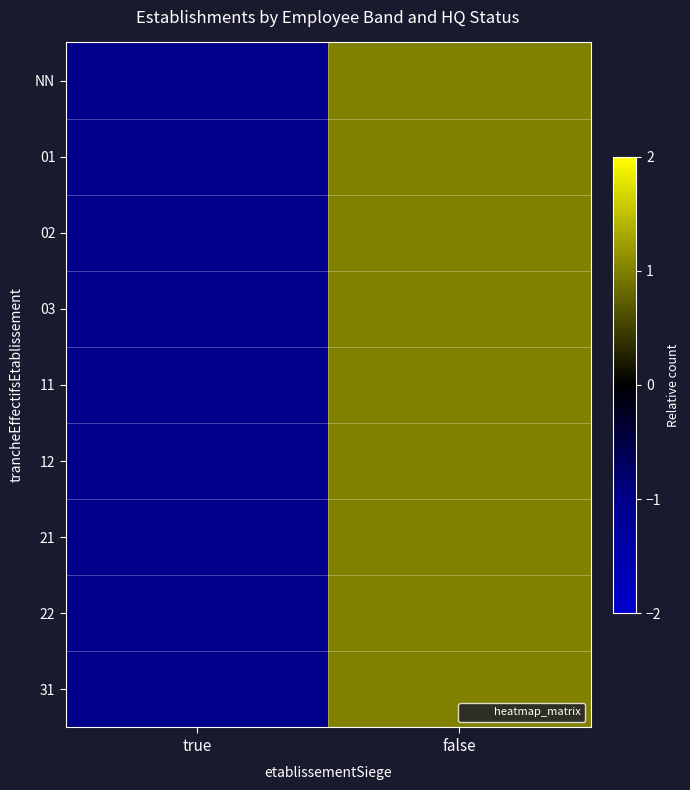

Which series has the largest total across all categories?

NN